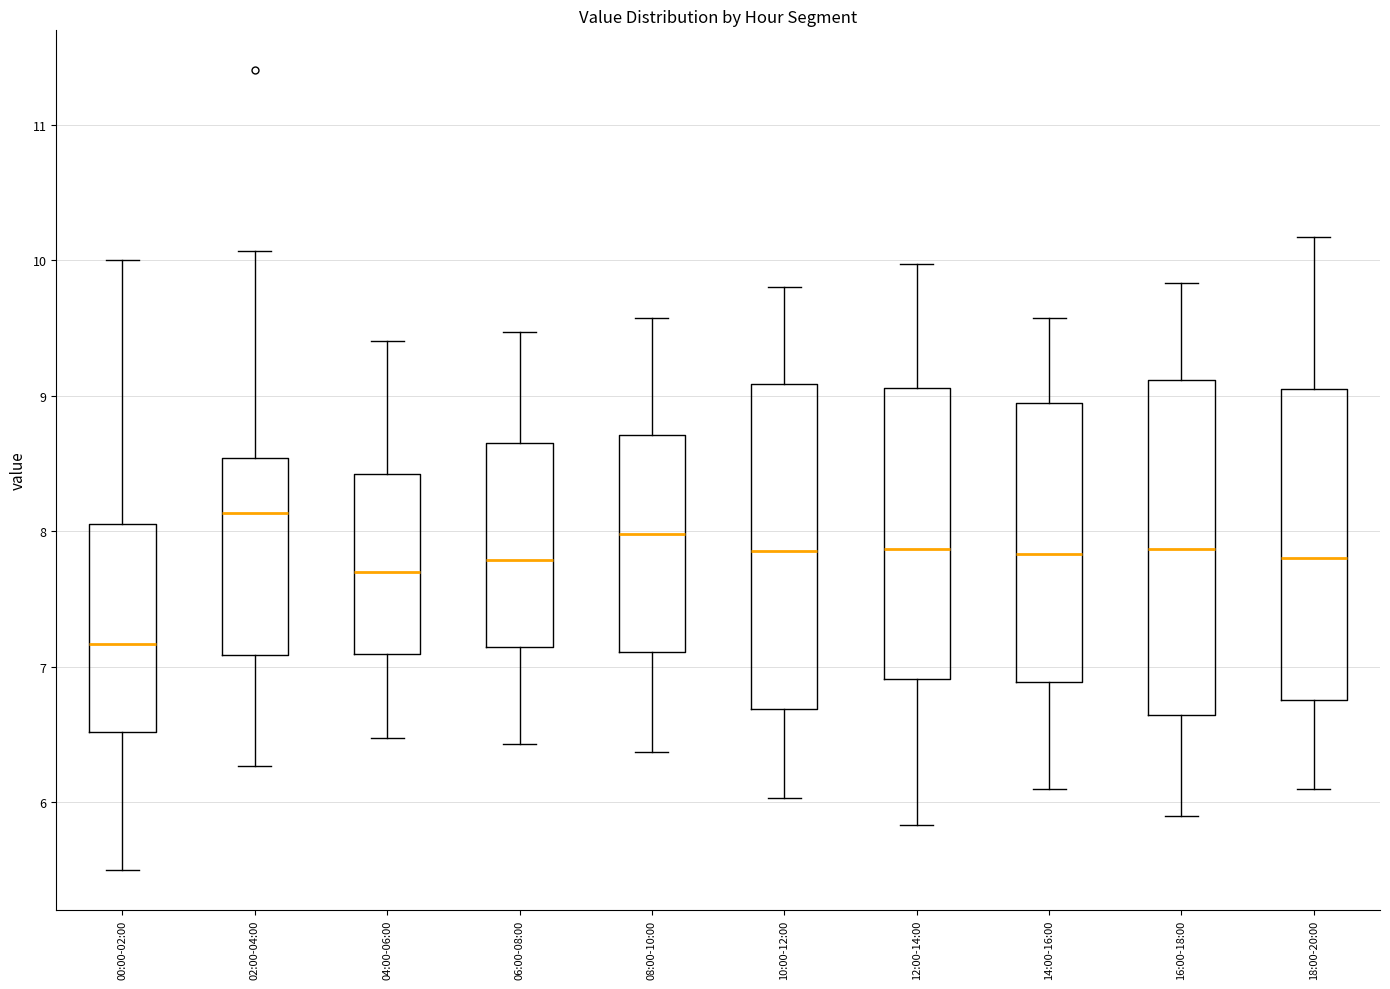

Reading left to right, read every box against the y-axis: the position of its median line, the range the box covers, and the ends of its whiskers. The values are not printed on the chart, so give them approximately, as read against the axis.

00:00-02:00: median 7.2, box 6.5 to 8.1, whiskers 5.5 to 10.0
02:00-04:00: median 8.1, box 7.1 to 8.5, whiskers 6.3 to 10.1
04:00-06:00: median 7.7, box 7.1 to 8.4, whiskers 6.5 to 9.4
06:00-08:00: median 7.8, box 7.1 to 8.6, whiskers 6.4 to 9.5
08:00-10:00: median 8.0, box 7.1 to 8.7, whiskers 6.4 to 9.6
10:00-12:00: median 7.9, box 6.7 to 9.1, whiskers 6.0 to 9.8
12:00-14:00: median 7.9, box 6.9 to 9.1, whiskers 5.8 to 10.0
14:00-16:00: median 7.8, box 6.9 to 8.9, whiskers 6.1 to 9.6
16:00-18:00: median 7.9, box 6.6 to 9.1, whiskers 5.9 to 9.8
18:00-20:00: median 7.8, box 6.8 to 9.1, whiskers 6.1 to 10.2